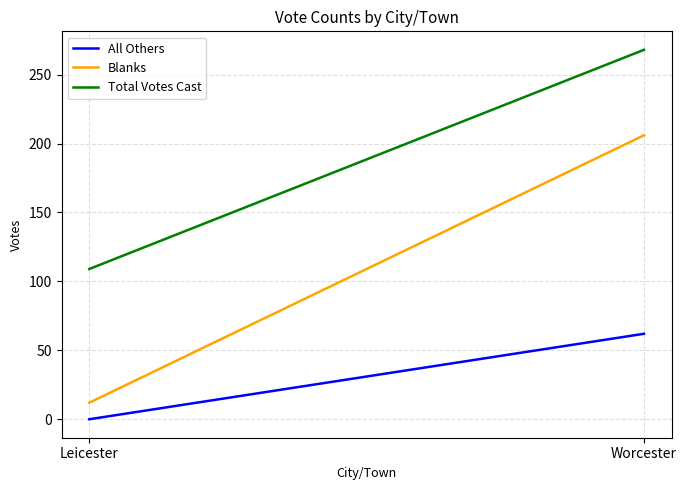

What are all the series names shown in the legend?

All Others, Blanks, Total Votes Cast